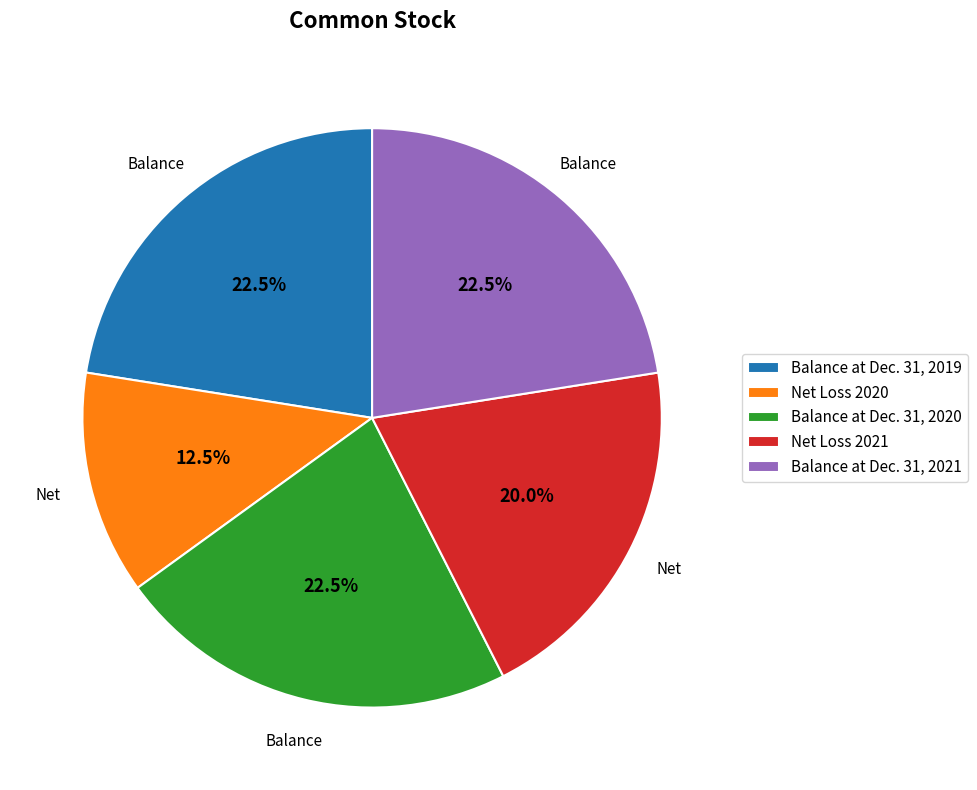

What is the total percentage of Balance at Dec. 31, 2019 and Balance at Dec. 31, 2021?

45.0%